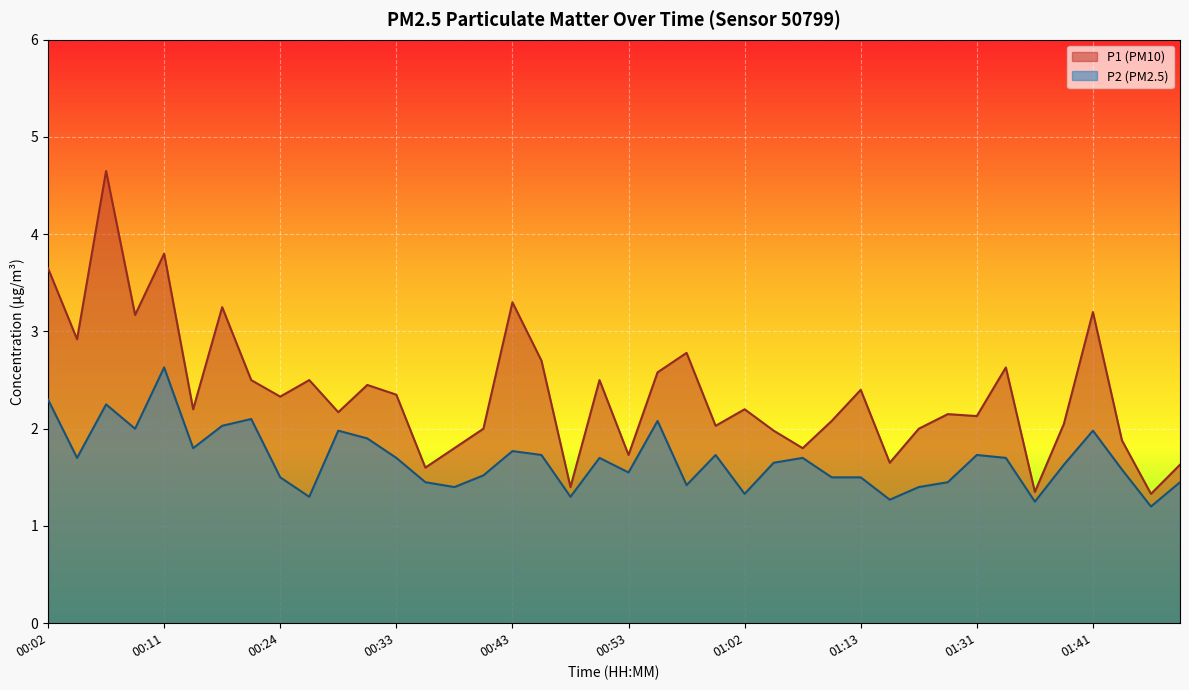

At which category is the sum across all series the highest?

00:07